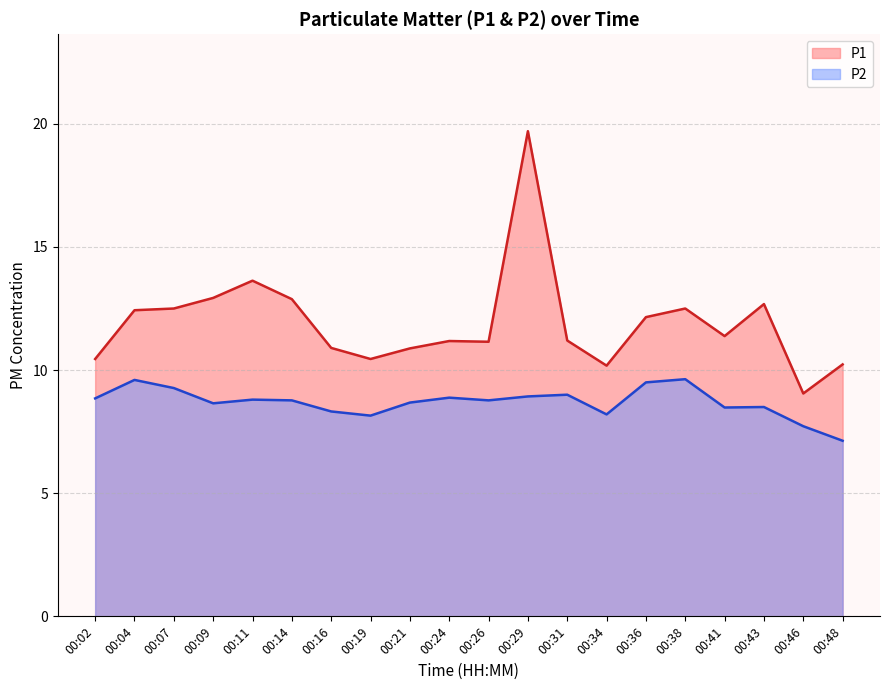

List the labels in order of P1 value, largest first.

00:29, 00:11, 00:09, 00:14, 00:43, 00:07, 00:38, 00:04, 00:36, 00:41, 00:31, 00:24, 00:26, 00:16, 00:21, 00:02, 00:19, 00:48, 00:34, 00:46